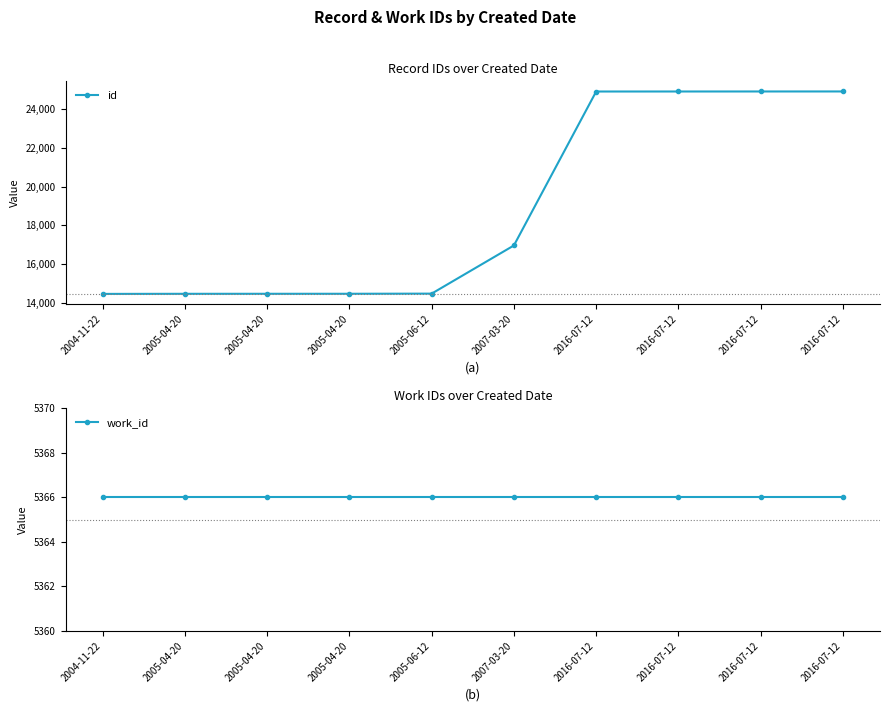

True or false: id has more than 1 points higher than both neighbors.

False